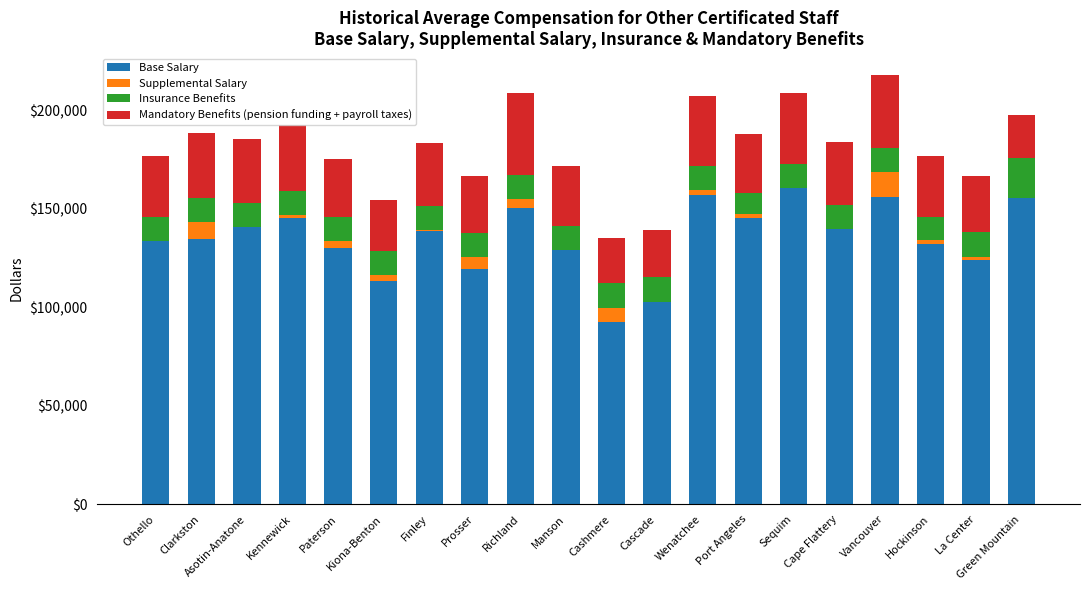

What is the maximum value for Base Salary?

160630